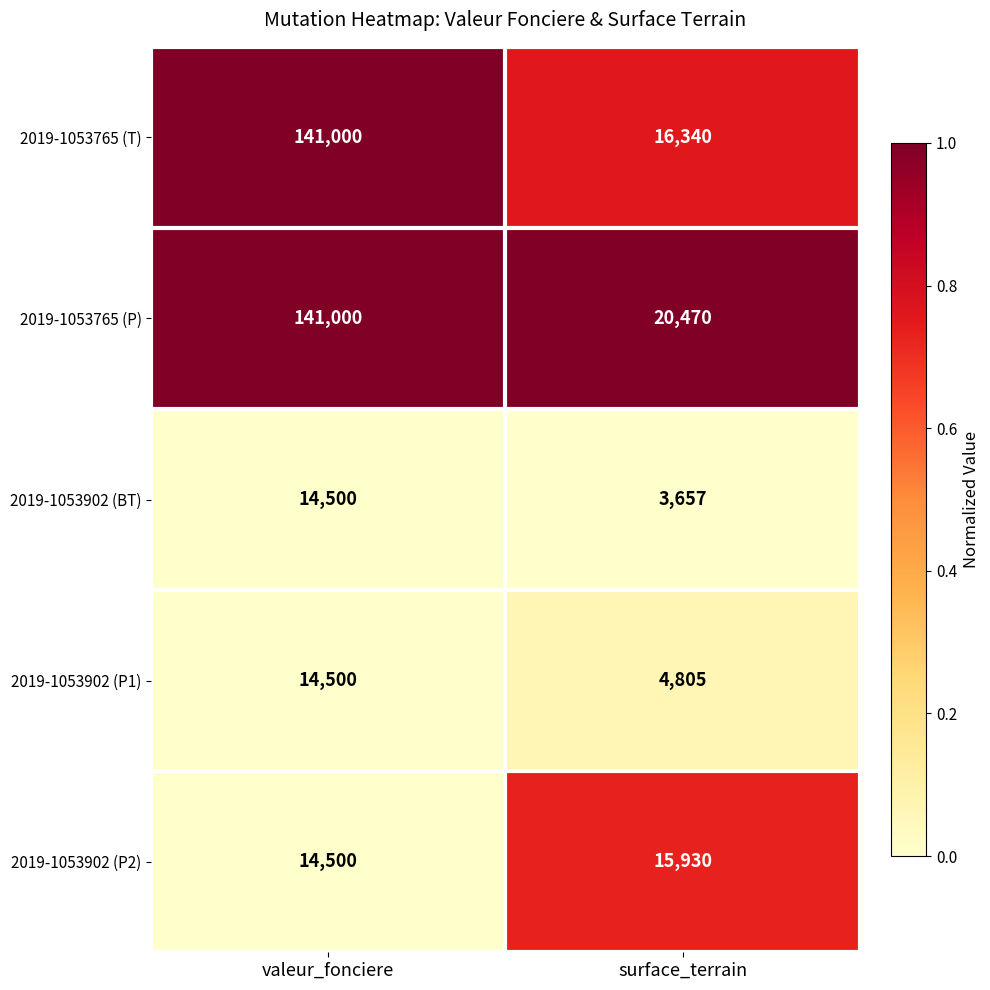

Which series has the widest spread of values?

2019-1053765 (T)